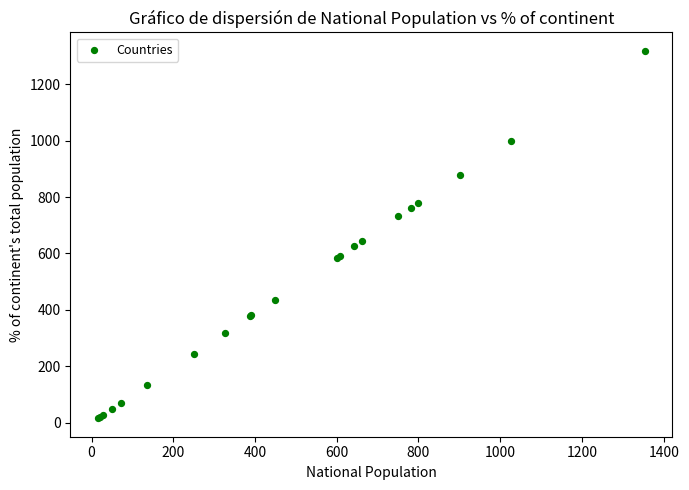

What Y value in the scatter plot is closest to 667?

645